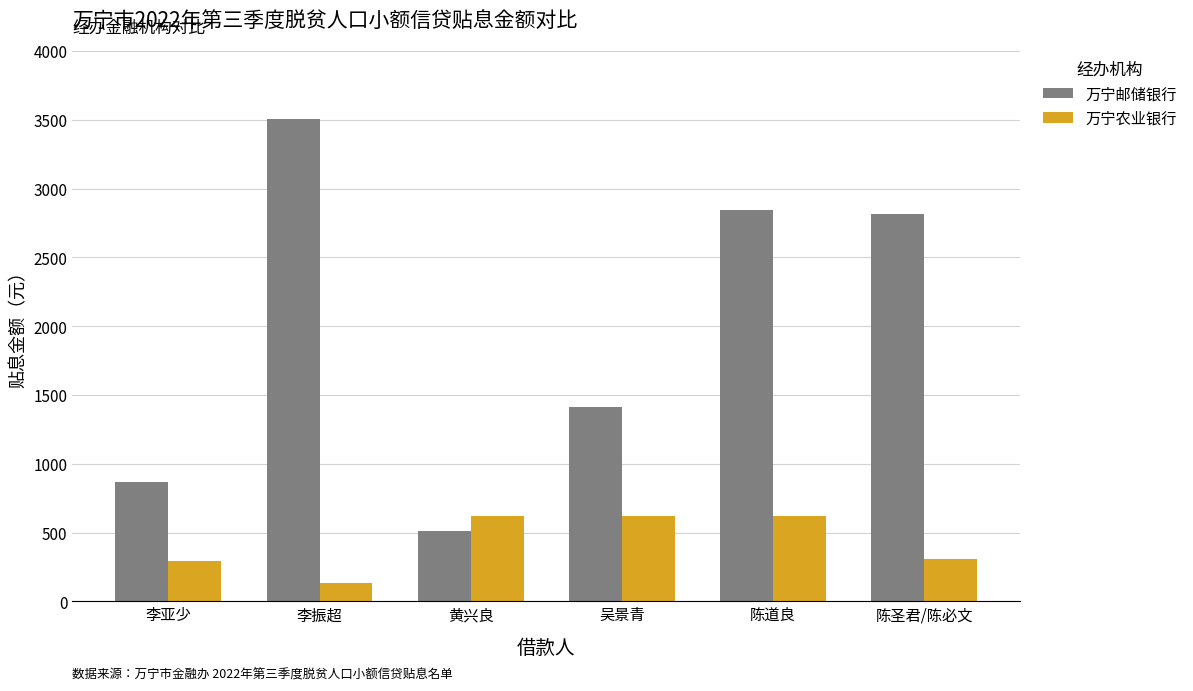

What is the label of the 2nd bar from the right?

陈道良